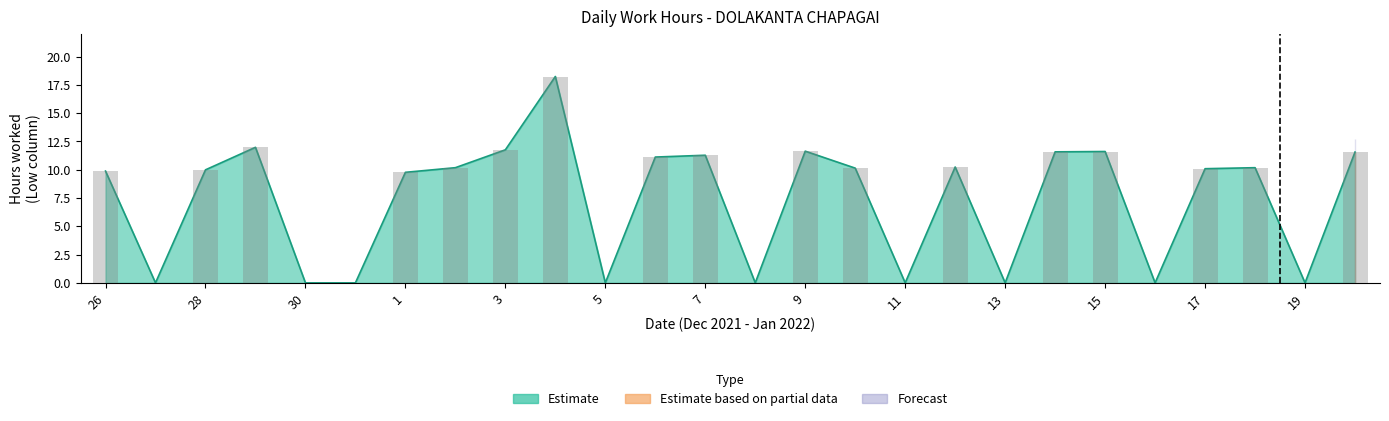

Reading left to right, list all the values displayed in this chart.

Low (Estimate): 9.9	0.0	10.0	12.0	0.0	0.0	9.8	10.2	11.8	18.2	0.0	11.1	11.3	0.0	11.6	10.1	0.0	10.2	0.0	11.6	11.6	0.0	10.1	10.2	0.0	11.6
Low (Partial): 0.0	0.0	0.0	0.0	0.0	0.0	0.0	0.0	0.0	0.0	0.0	0.0	0.0	0.0	0.0	0.0	0.0	0.0	0.0	0.0	0.0	0.0	0.0	0.0	11.6	11.7
Low (Forecast): 0.0	0.0	0.0	0.0	0.0	0.0	0.0	0.0	0.0	0.0	0.0	0.0	0.0	0.0	0.0	0.0	0.0	0.0	0.0	0.0	0.0	0.0	0.0	0.0	0.0	0.0